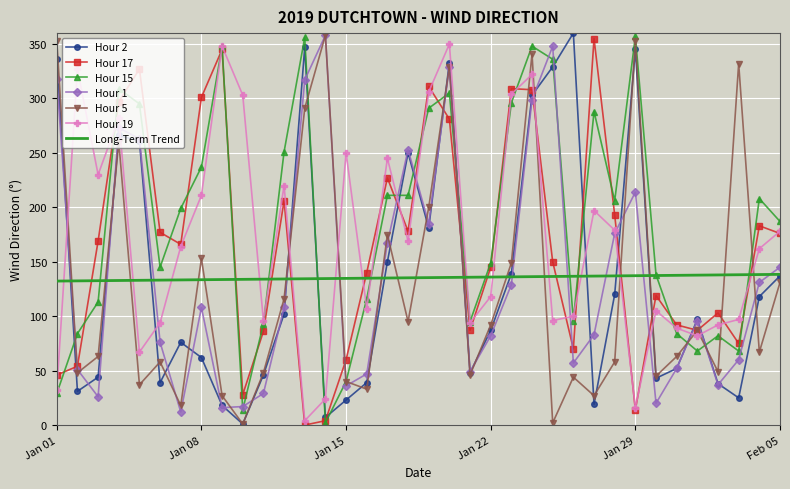

True or false: Hour 5 and Long-Term Trend intersect in this chart.

True